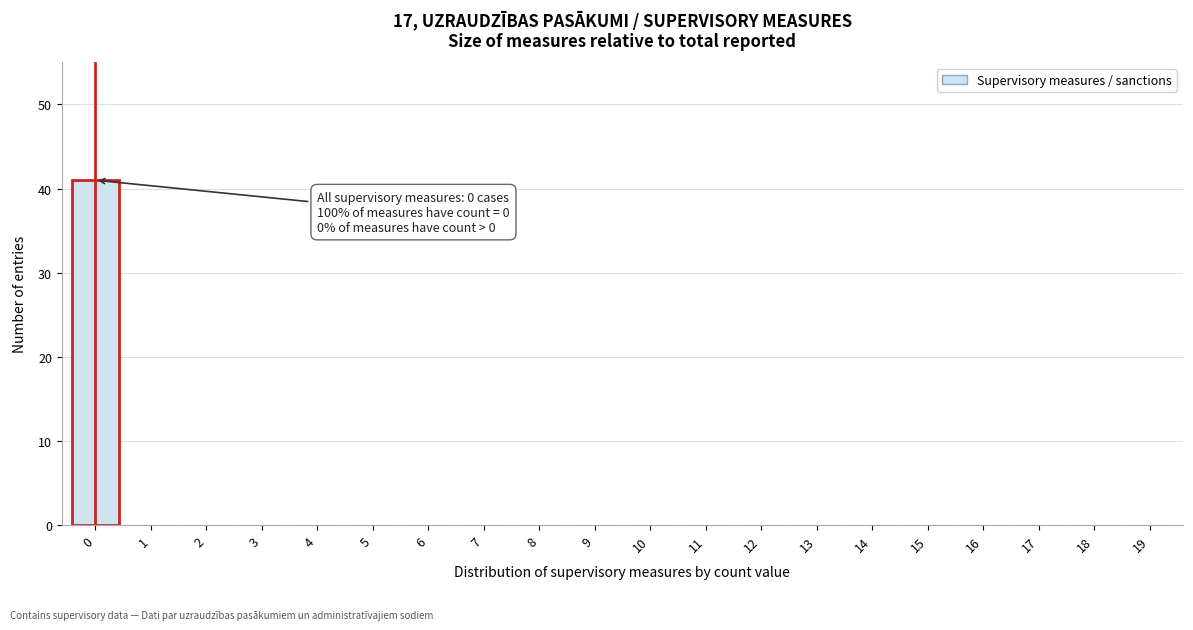

Reading left to right, list all the values displayed in this chart.

0=41	1=0	2=0	3=0	4=0	5=0	6=0	7=0	8=0	9=0	10=0	11=0	12=0	13=0	14=0	15=0	16=0	17=0	18=0	19=0